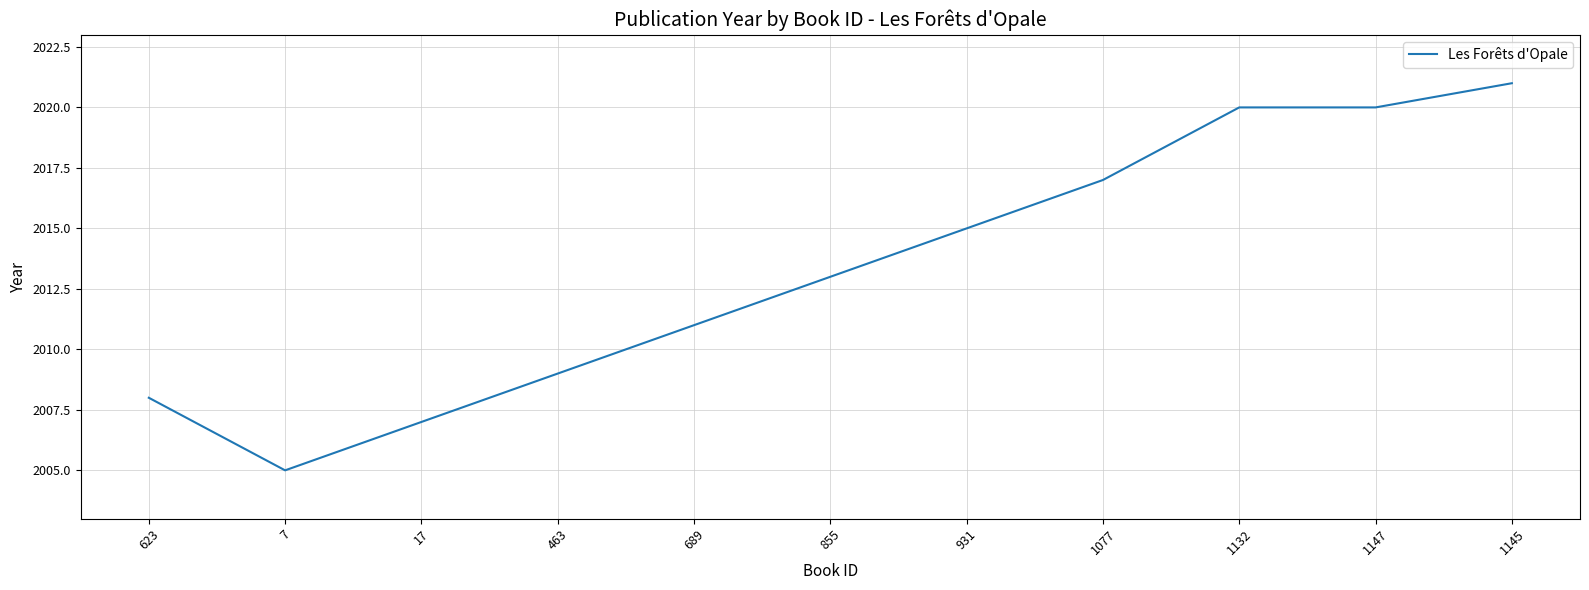

What position from the right is 17?

9